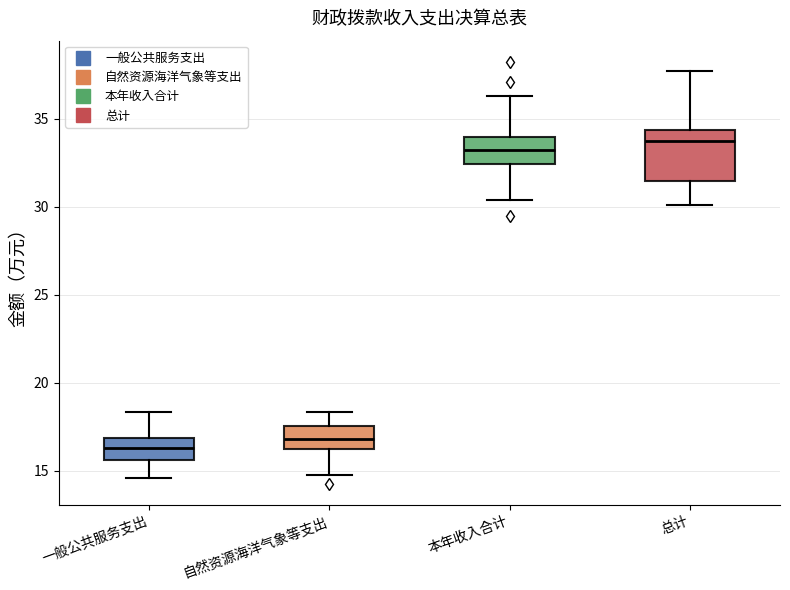

Reading left to right, transcribe this box plot: for each box, give where its median line is, the range the box spans, and where its two whiskers end, as read against the y-axis. The values are not printed on the chart, so give them approximately, as read against the axis.

一般公共服务支出: median 16.5, box 15.5 to 17.0, whiskers 14.5 to 18.5
自然资源海洋气象等支出: median 17.0, box 16.5 to 17.5, whiskers 15.0 to 18.5
本年收入合计: median 33.5, box 32.5 to 34.0, whiskers 30.5 to 36.5
总计: median 33.5, box 31.5 to 34.5, whiskers 30.0 to 37.5